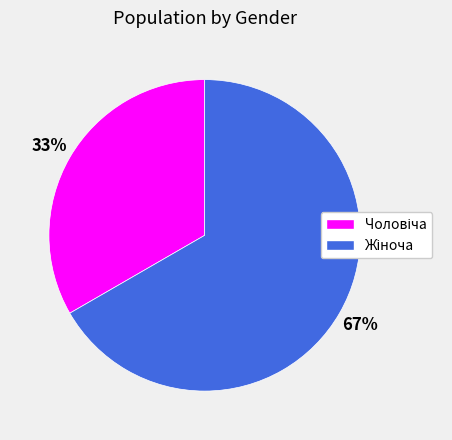

Count the number of slices in the pie.

2